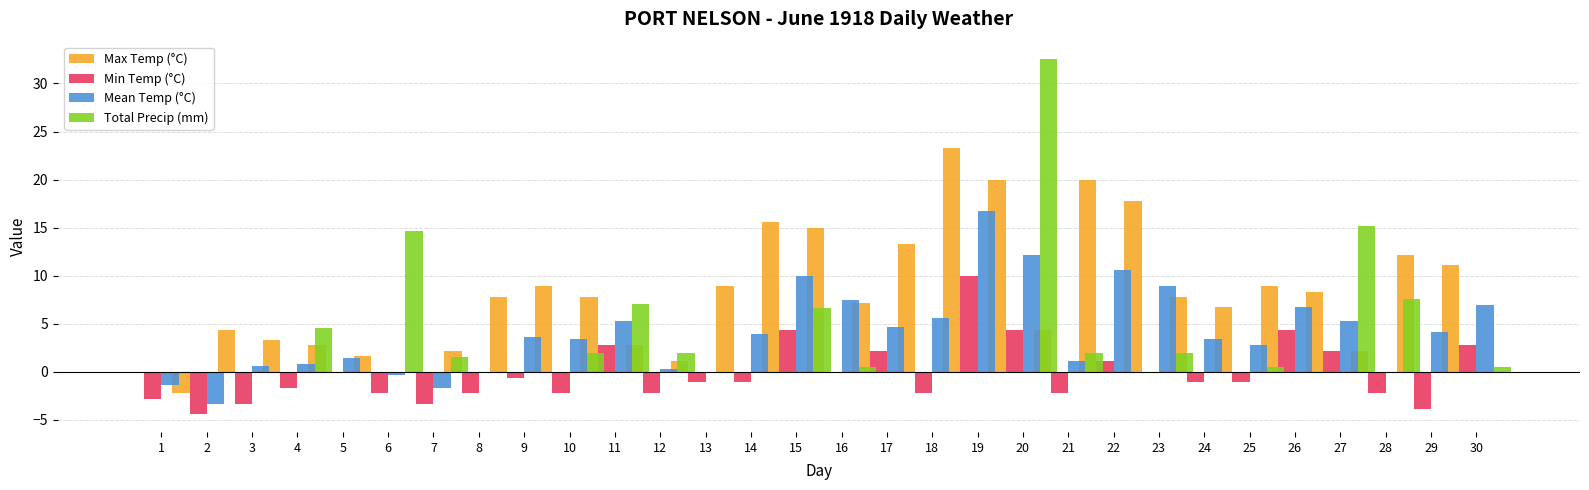

Are the bars grouped side by side (vs. stacked)?

Yes